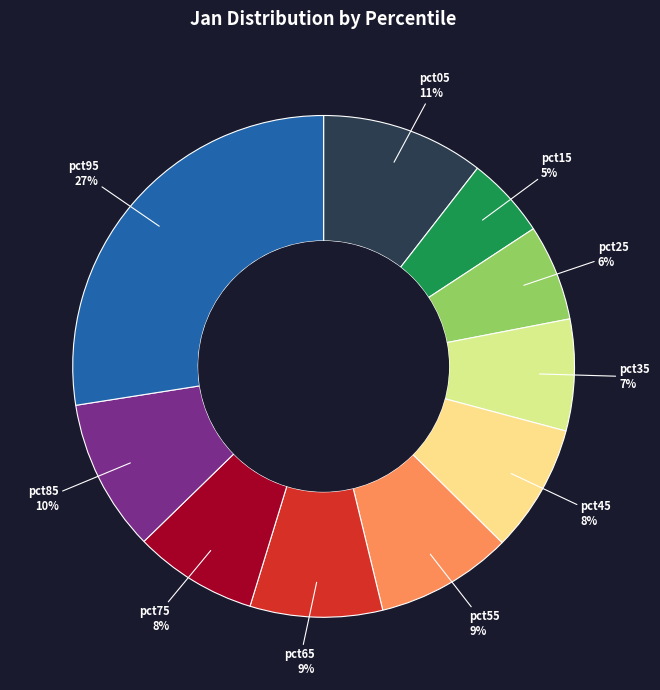

To the nearest percent, what is the difference between the largest and smallest slice percentages?

22%